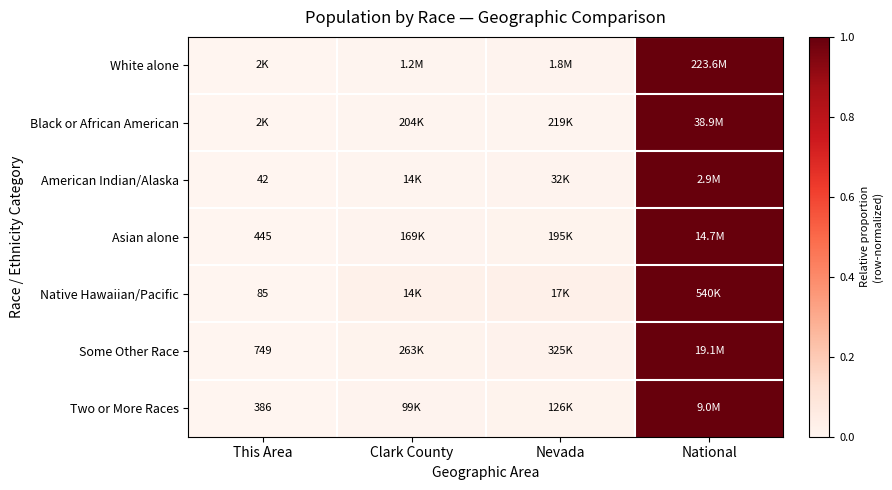

Which has a higher value, This Area or Clark County?

Clark County